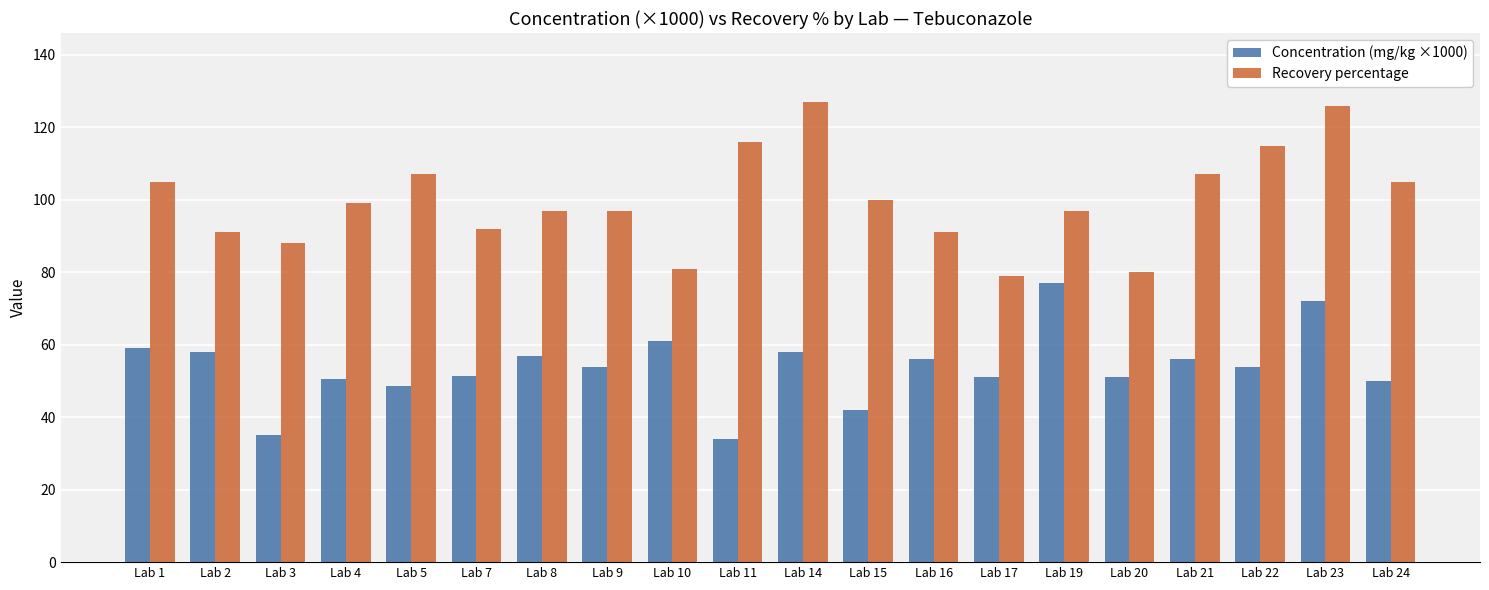

What is the maximum value shown in the chart?

127.0